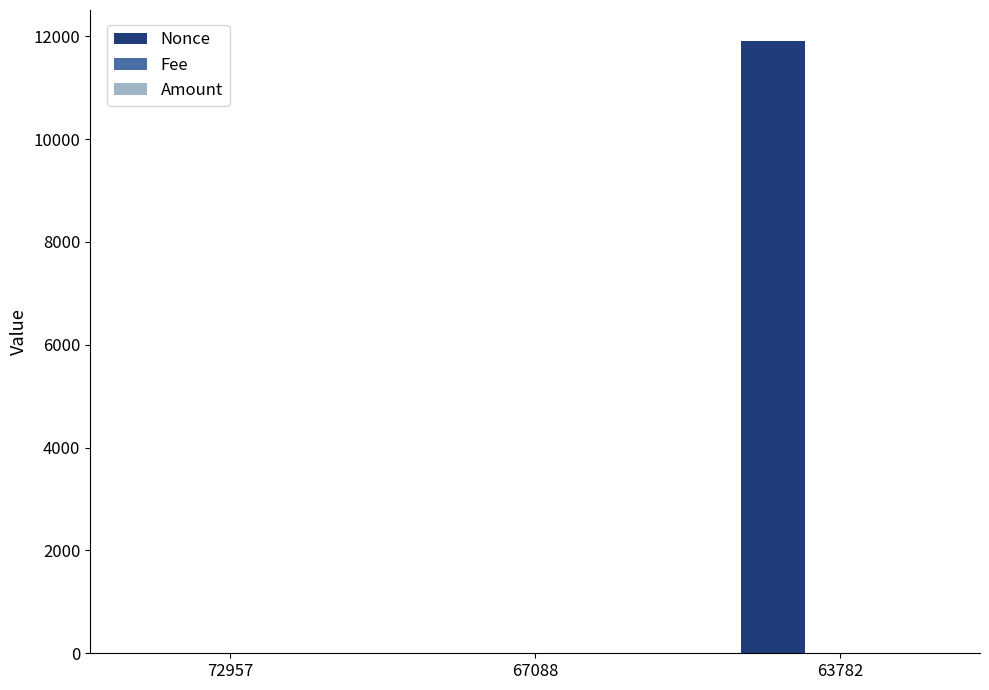

Are the bars horizontal?

No